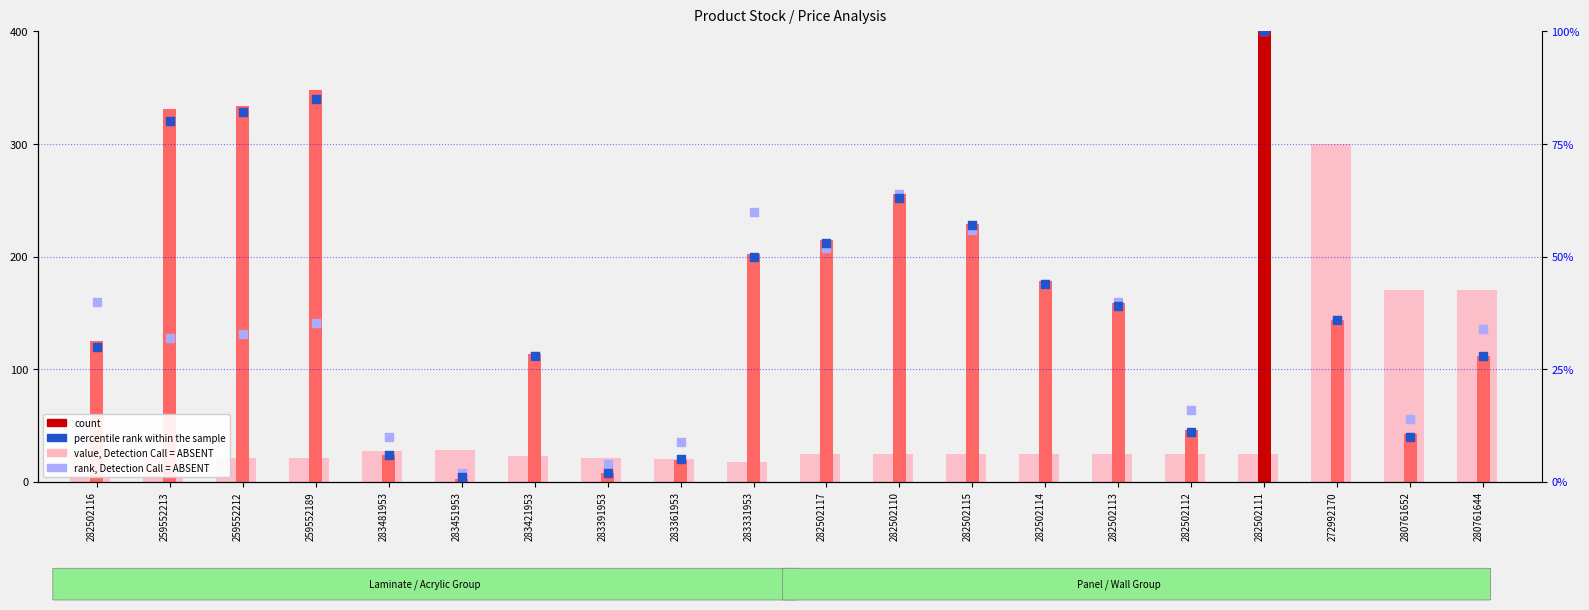

Which series reaches the minimum Y coordinate?

percentile rank within the sample